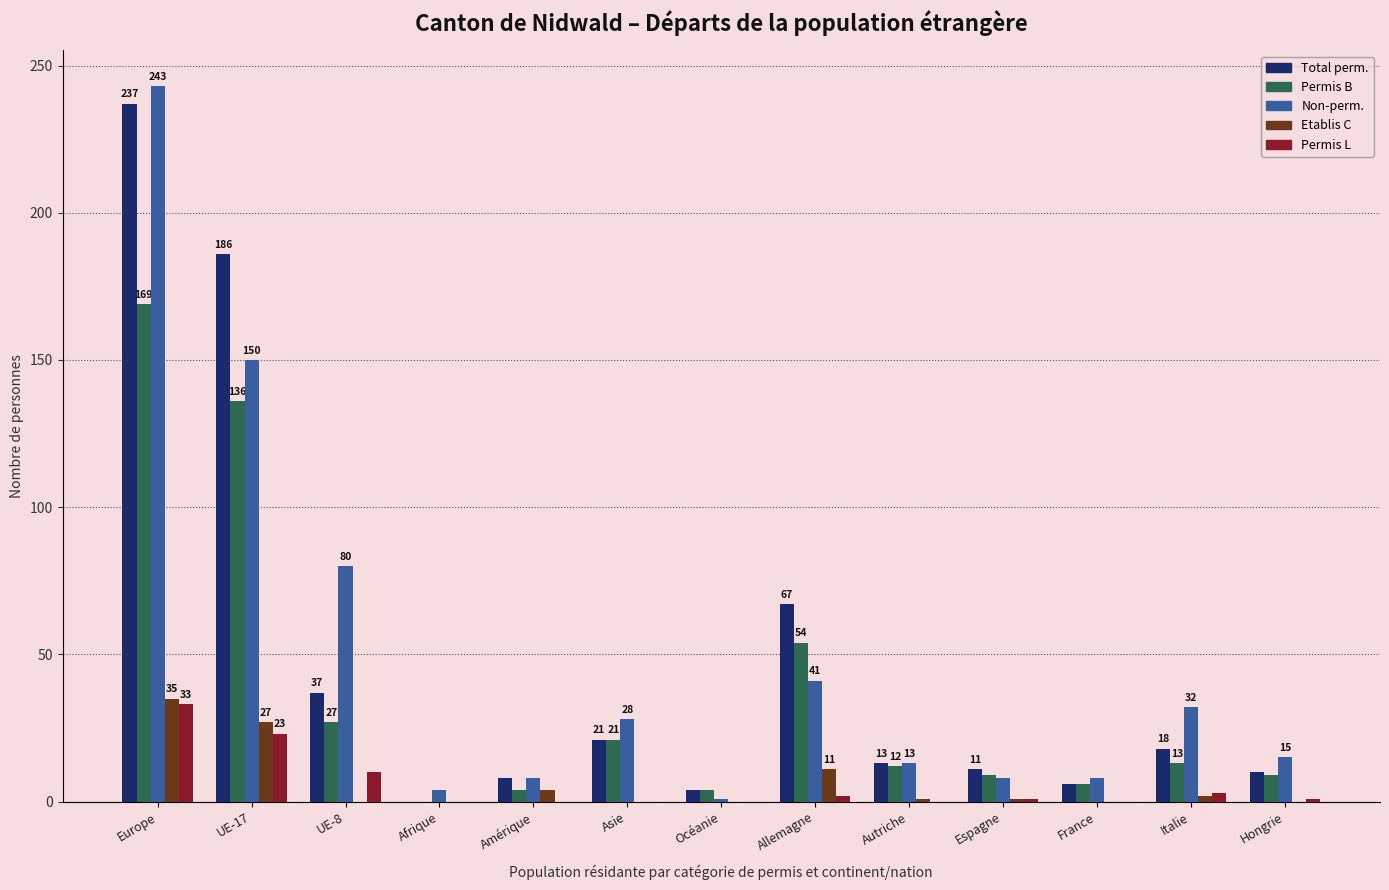

At which category does the chart reach its peak across all series?

Europe